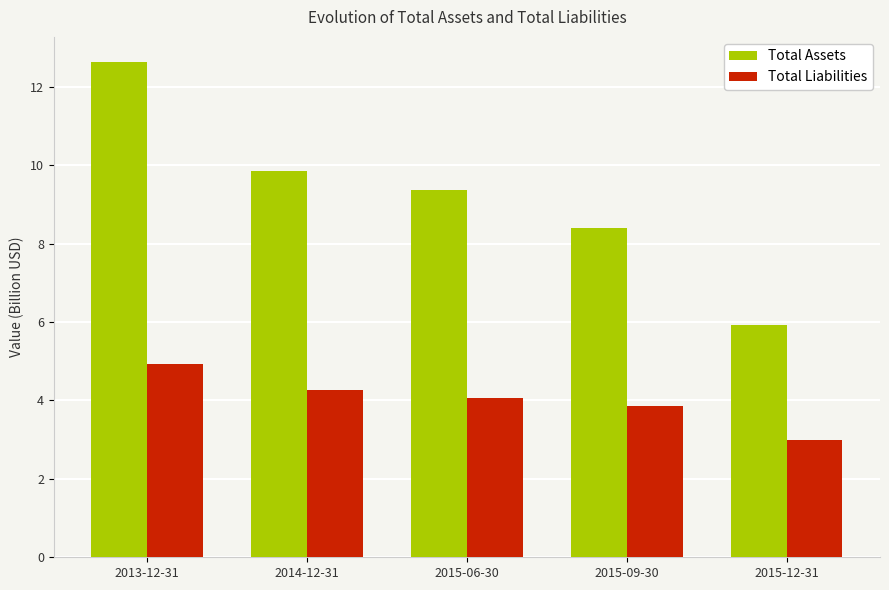

Reading left to right, transcribe all the data shown in this chart.

Total Assets: 2013-12-31=12.6	2014-12-31=9.9	2015-06-30=9.4	2015-09-30=8.4	2015-12-31=5.9
Total Liabilities: 2013-12-31=4.9	2014-12-31=4.3	2015-06-30=4.1	2015-09-30=3.9	2015-12-31=3.0